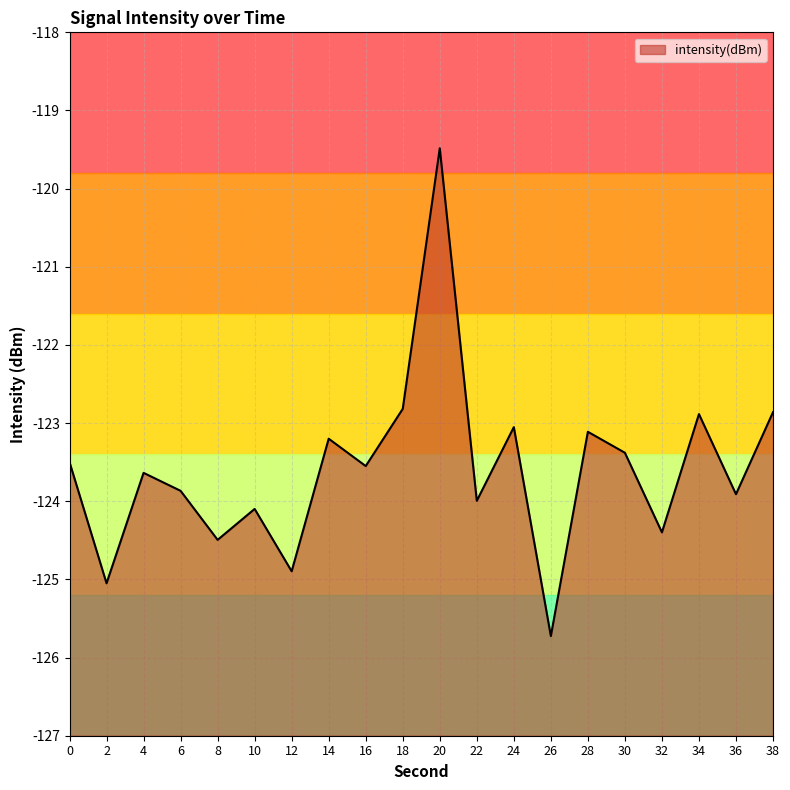

What is the average value?

-123.6